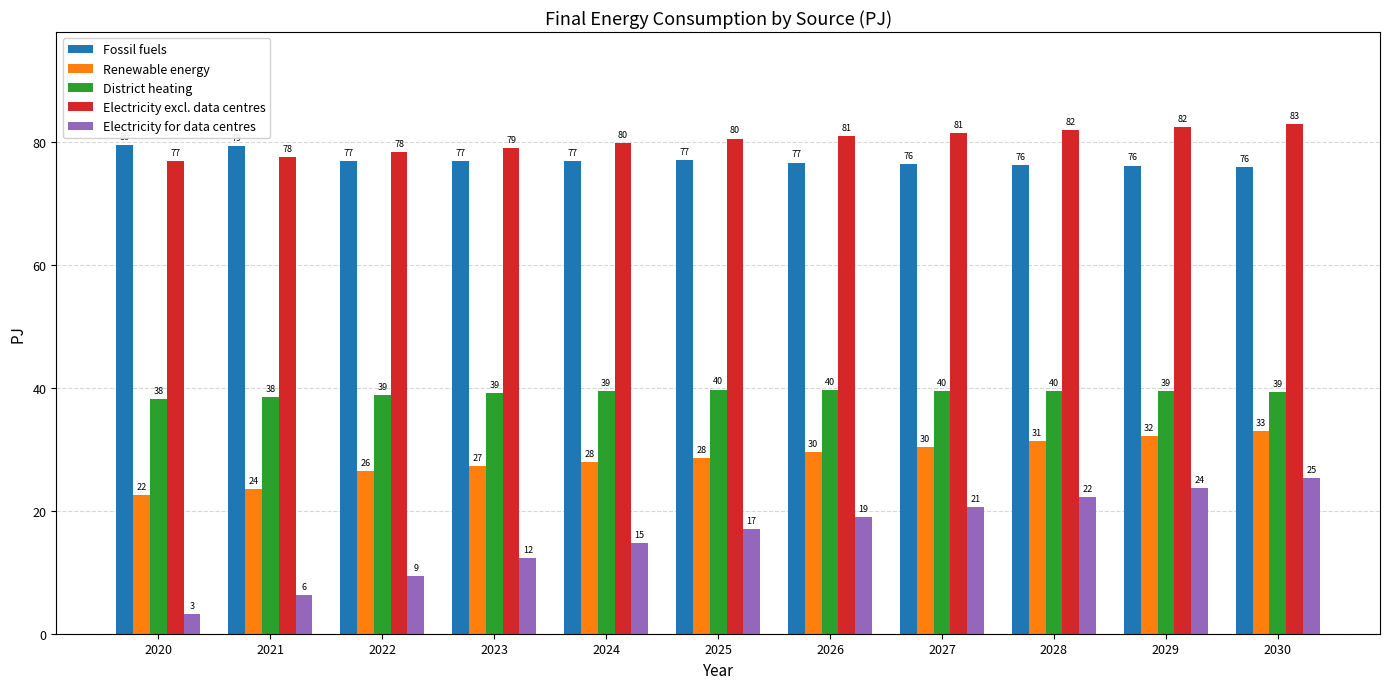

Rank the series by their maximum value, from lowest to highest.

Electricity for data centres, Renewable energy, District heating, Fossil fuels, Electricity excl. data centres